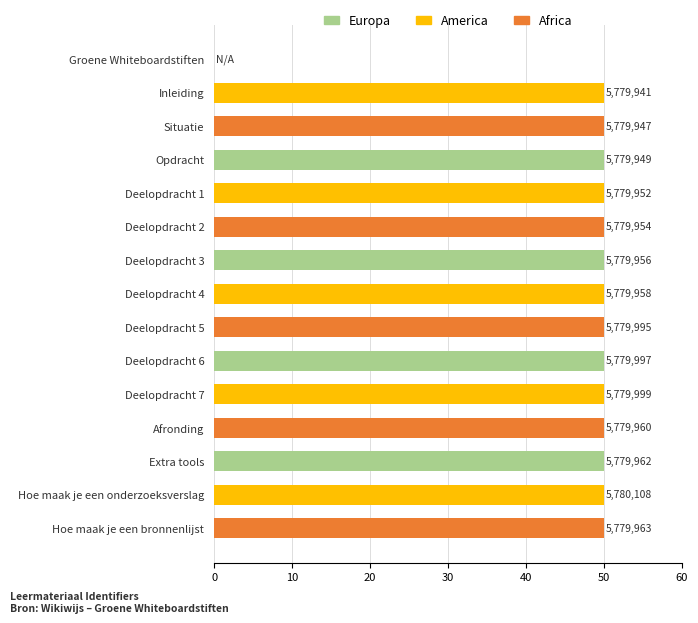

Rank the categories by value from lowest to highest.

Groene Whiteboardstiften, Inleiding, Situatie, Opdracht, Deelopdracht 1, Deelopdracht 2, Deelopdracht 3, Deelopdracht 4, Afronding, Extra tools, Hoe maak je een bronnenlijst, Deelopdracht 5, Deelopdracht 6, Deelopdracht 7, Hoe maak je een onderzoeksverslag